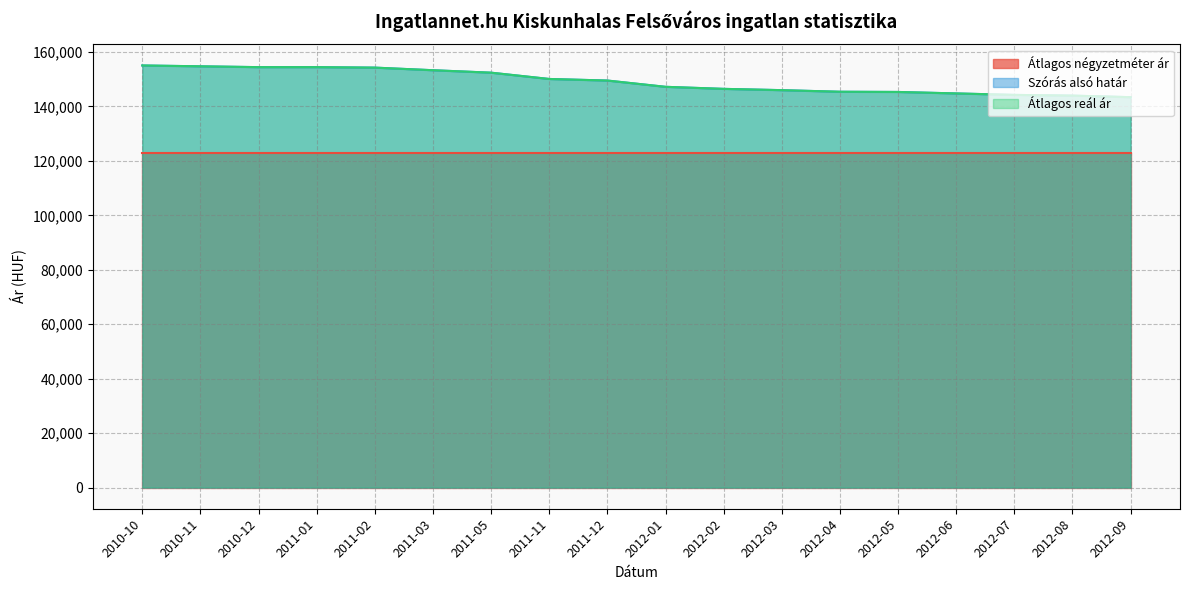

What is the maximum value for Szórás alsó határ?

155057